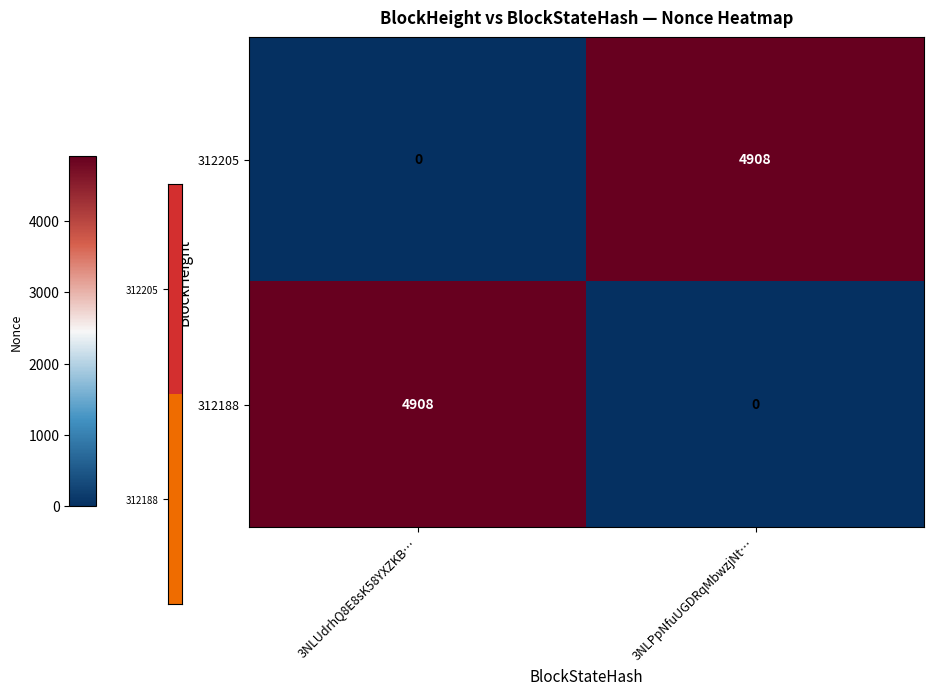

What is the total value across all series at 3NLUdrhQ8E8sK58YXZKB…?

4908